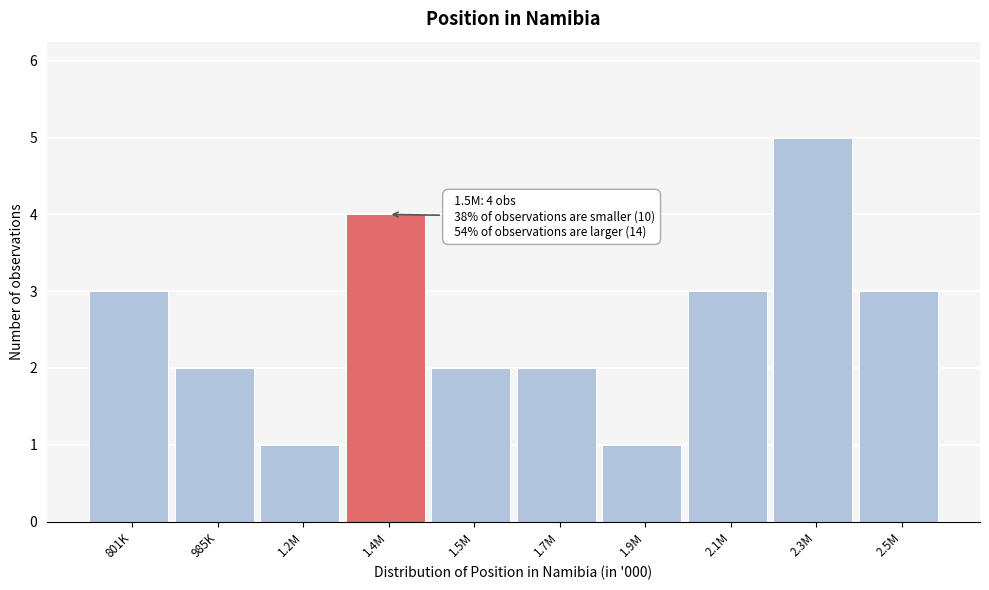

Reading left to right, transcribe all the data shown in this chart.

3	2	1	4	2	2	1	3	5	3